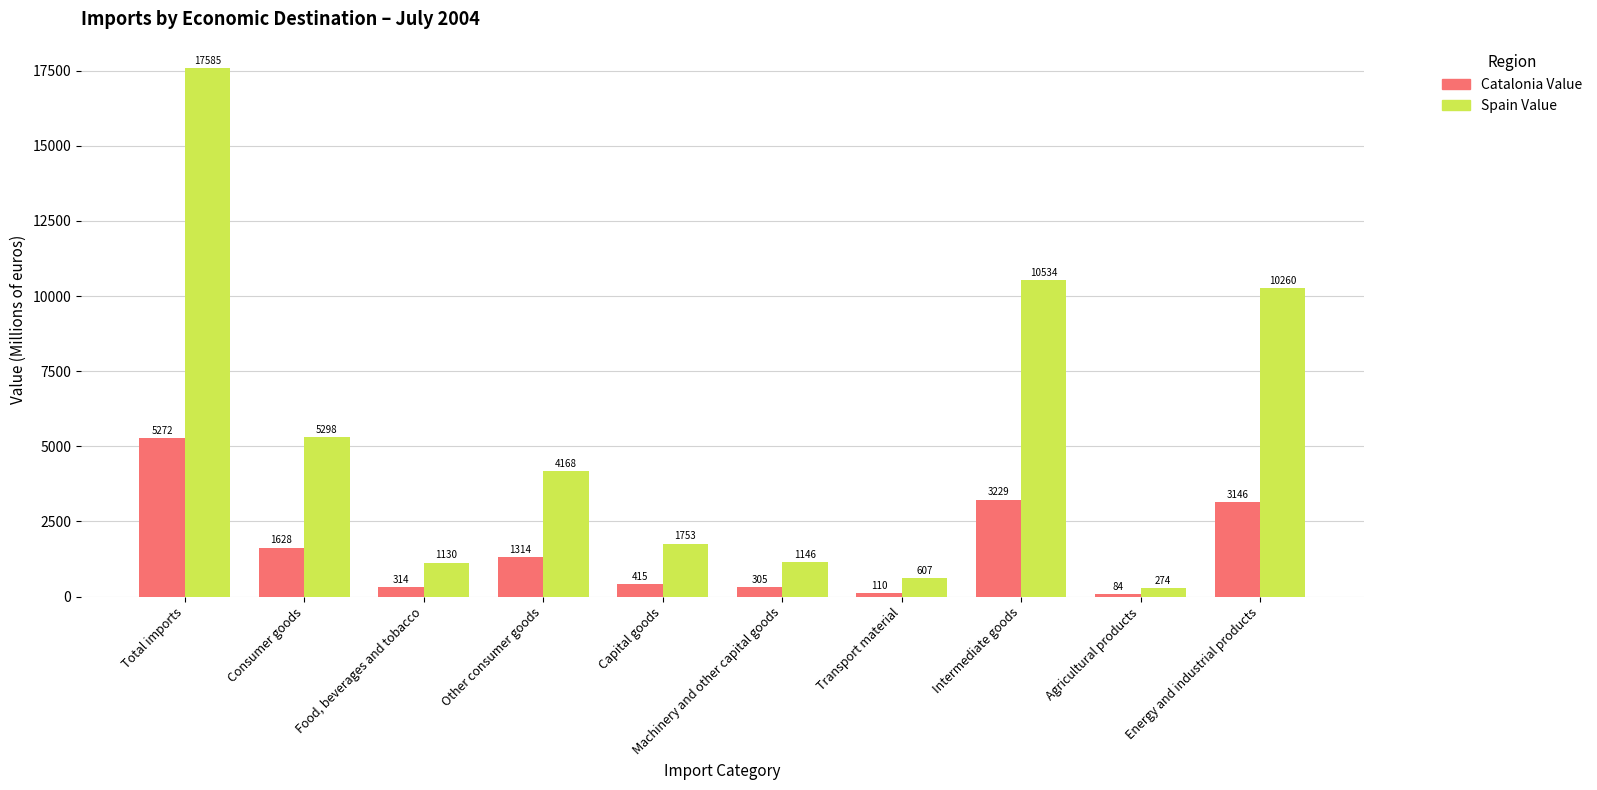

What position from the left is Total imports?

1